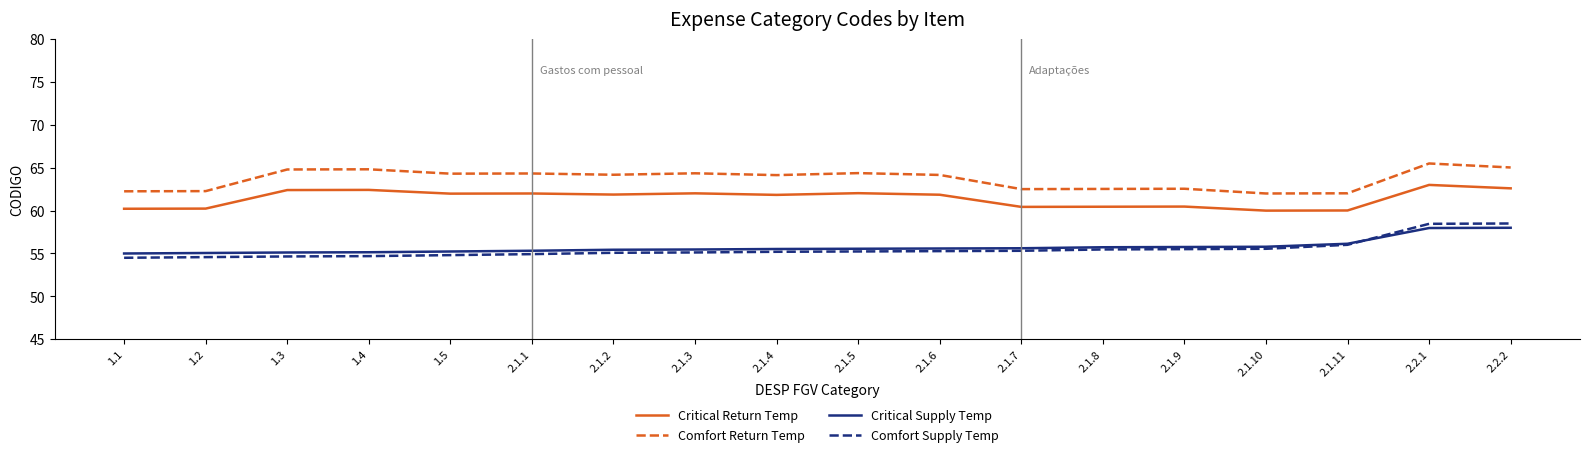

True or false: Comfort Return Temp and Critical Return Temp intersect in this chart.

False